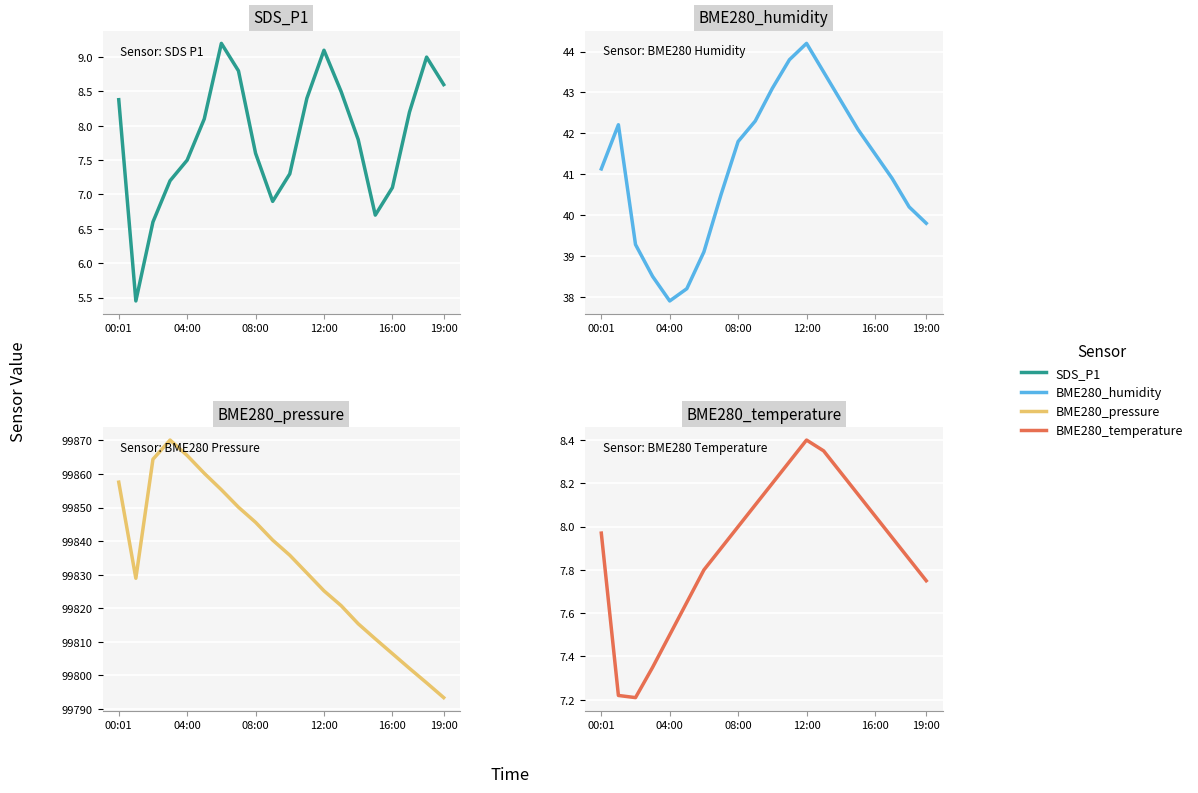

True or false: BME280_pressure has a value of 99802.1 at 17.

True